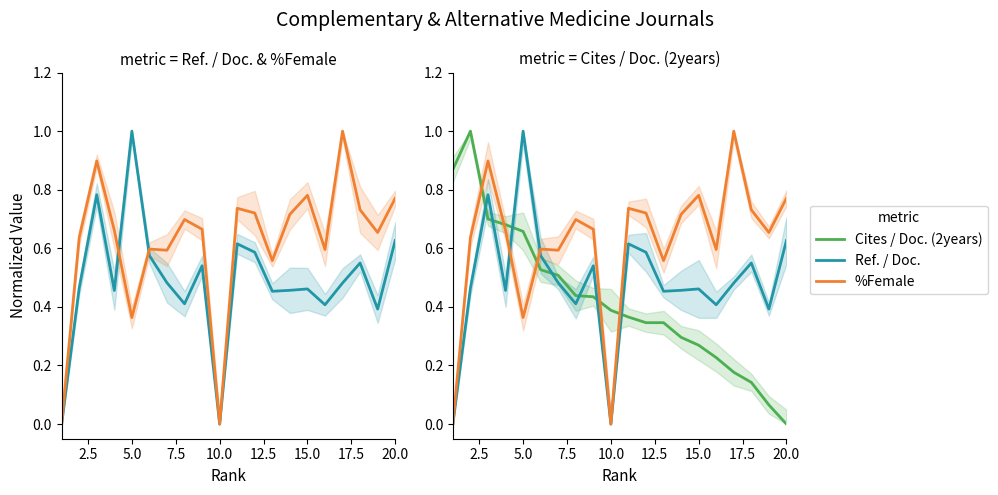

Which series has the largest total across all categories?

%Female